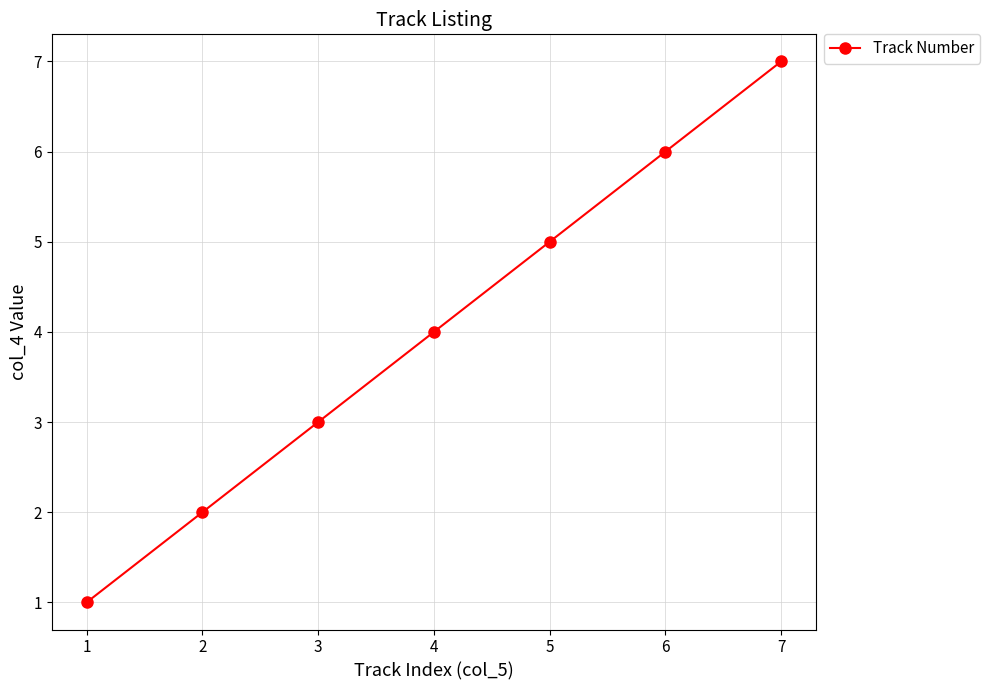

What is the difference between the maximum and minimum values?

6